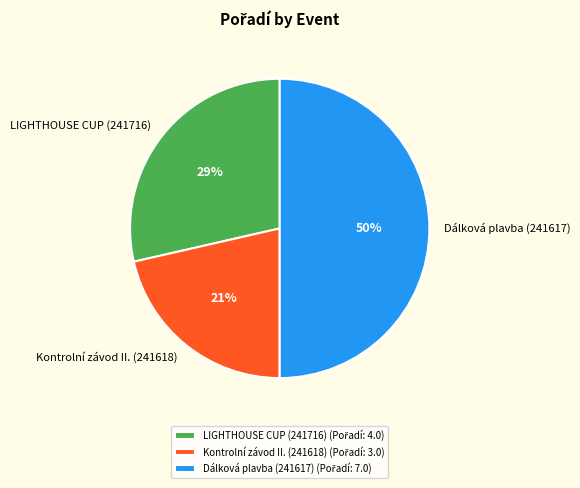

Rank the categories by value from highest to lowest.

Dálková plavba (241617), LIGHTHOUSE CUP (241716), Kontrolní závod II. (241618)